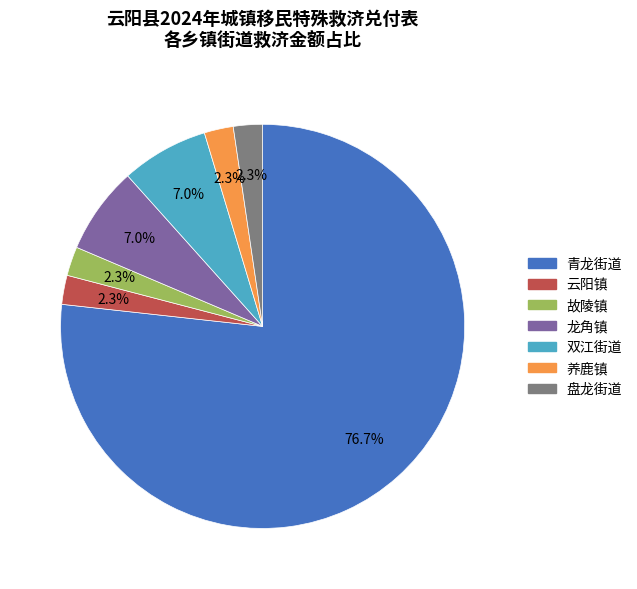

Is it true that 青龙街道 is 82% of the pie?

False